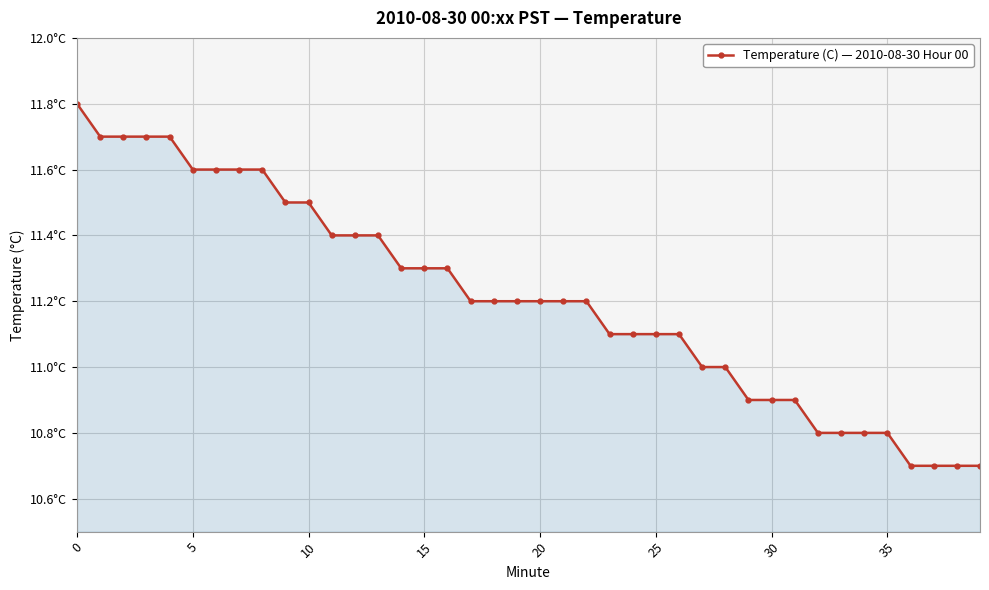

Does the chart have visible grid lines?

Yes